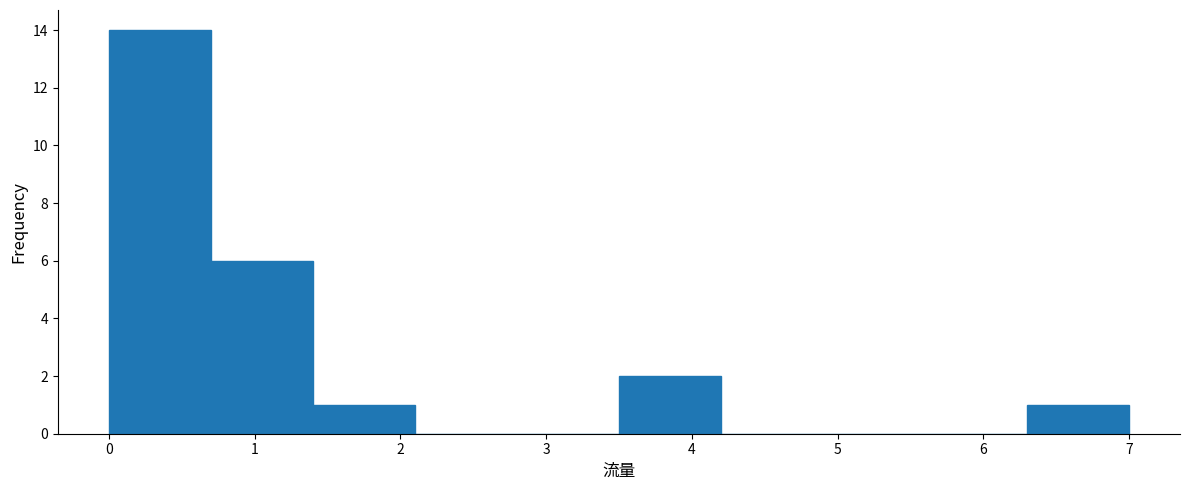

Reading left to right, list every bar in this chart as the range it spans on the x-axis followed by its height. The values are not printed on the chart, so give them approximately, as read against the axis.

0.0 to 0.7: 14
0.7 to 1.4: 6
1.4 to 2.1: 1
2.1 to 2.8: 0
2.8 to 3.5: 0
3.5 to 4.2: 2
4.2 to 4.9: 0
4.9 to 5.6: 0
5.6 to 6.3: 0
6.3 to 7.0: 1